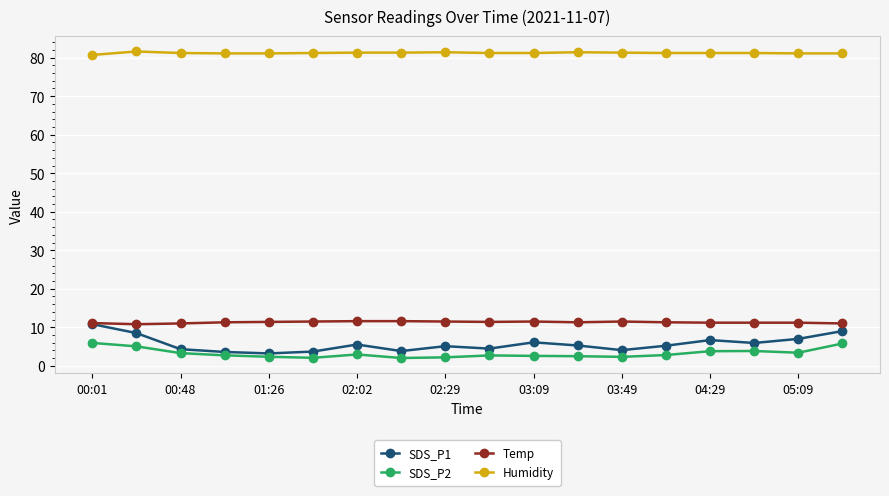

True or false: SDS_P1 and Humidity intersect in this chart.

False